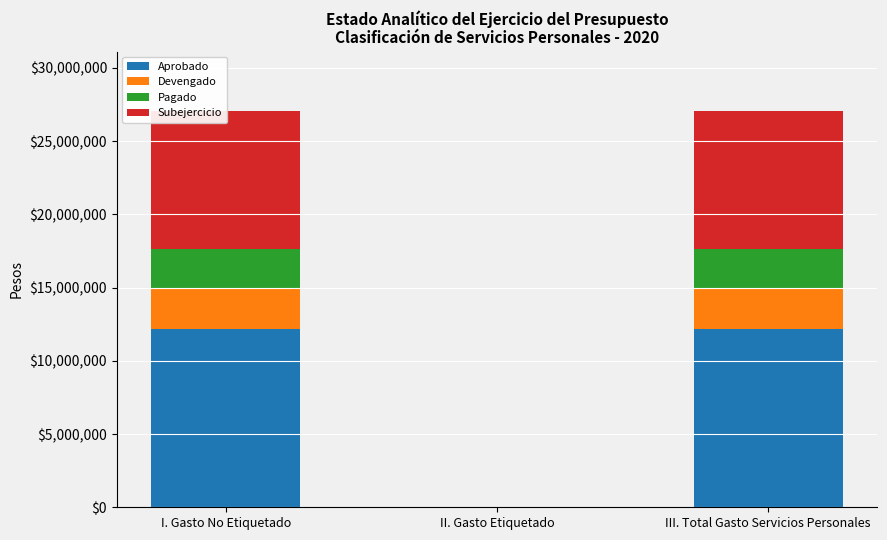

Which series has the widest spread of values?

Aprobado